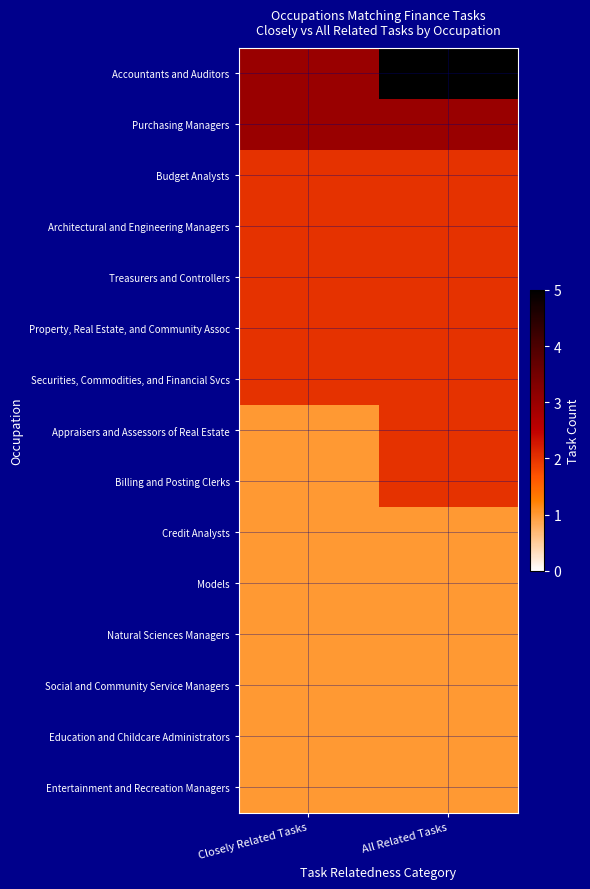

Reading right to left, list all the values displayed in this chart.

Accountants and Auditors: All Related Tasks=5	Closely Related Tasks=3
Purchasing Managers: All Related Tasks=3	Closely Related Tasks=3
Budget Analysts: All Related Tasks=2	Closely Related Tasks=2
Architectural and Engineering Managers: All Related Tasks=2	Closely Related Tasks=2
Treasurers and Controllers: All Related Tasks=2	Closely Related Tasks=2
Property, Real Estate, and Community Assoc: All Related Tasks=2	Closely Related Tasks=2
Securities, Commodities, and Financial Svcs: All Related Tasks=2	Closely Related Tasks=2
Appraisers and Assessors of Real Estate: All Related Tasks=2	Closely Related Tasks=1
Billing and Posting Clerks: All Related Tasks=2	Closely Related Tasks=1
Credit Analysts: All Related Tasks=1	Closely Related Tasks=1
Models: All Related Tasks=1	Closely Related Tasks=1
Natural Sciences Managers: All Related Tasks=1	Closely Related Tasks=1
Social and Community Service Managers: All Related Tasks=1	Closely Related Tasks=1
Education and Childcare Administrators: All Related Tasks=1	Closely Related Tasks=1
Entertainment and Recreation Managers: All Related Tasks=1	Closely Related Tasks=1